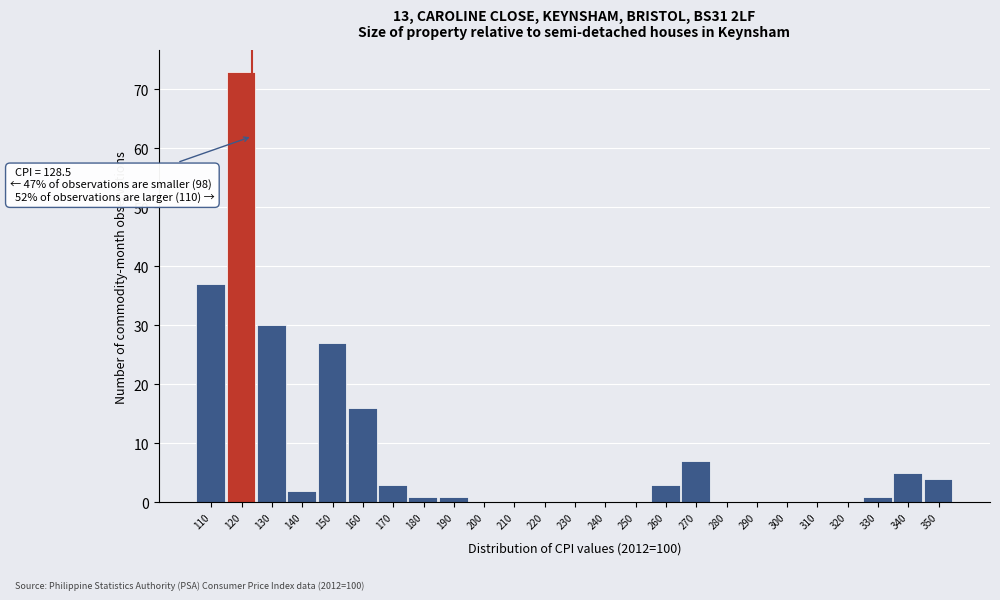

Reading left to right, extract all data points from this chart.

110=37	120=73	130=30	140=2	150=27	160=16	170=3	180=1	190=1	200=0	210=0	220=0	230=0	240=0	250=0	260=3	270=7	280=0	290=0	300=0	310=0	320=0	330=1	340=5	350=4